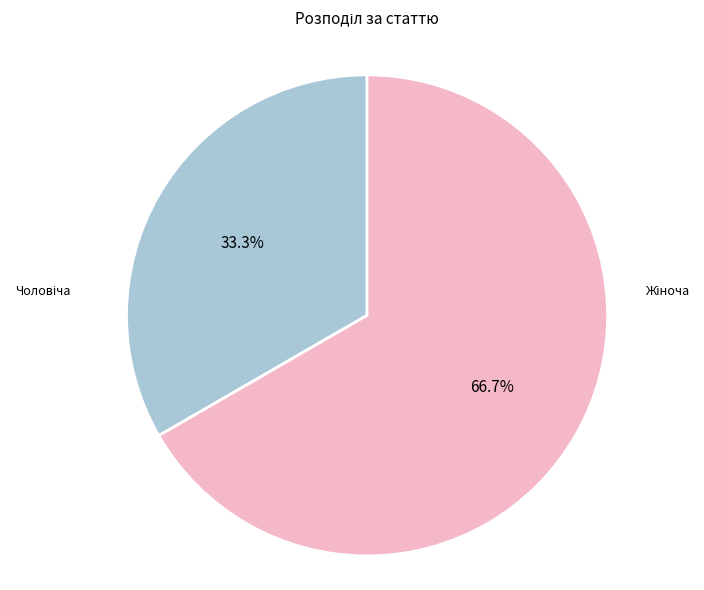

Does any single category account for the majority?

Yes